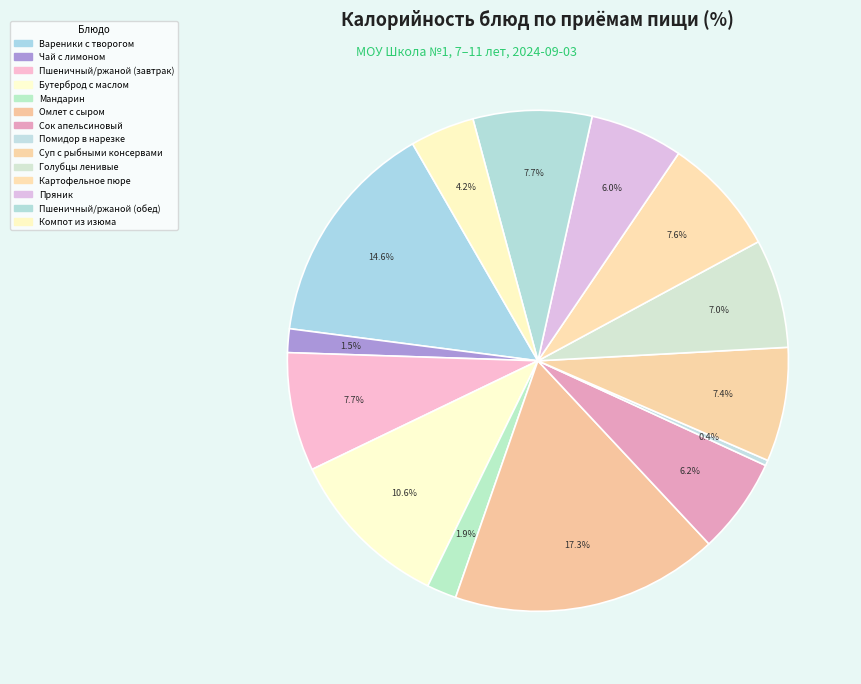

How many segments does this pie chart have?

14